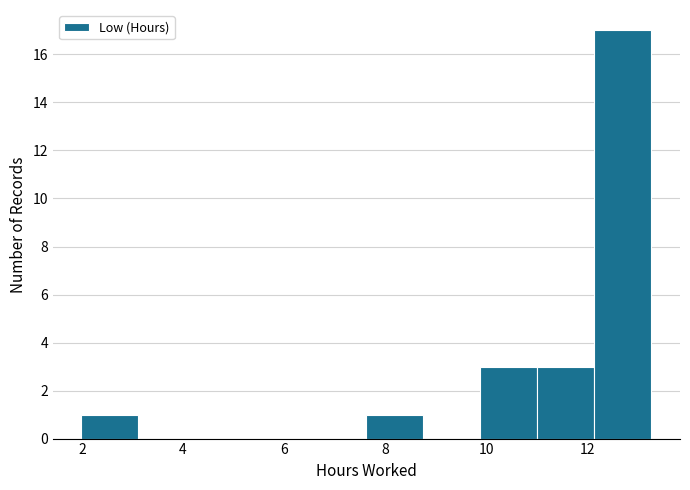

How tall is the bar that spans 11.0 to 12.2 on the x-axis? Neither the bar edges nor the heights are printed on the chart, so give them approximately, as read against the axes.

3